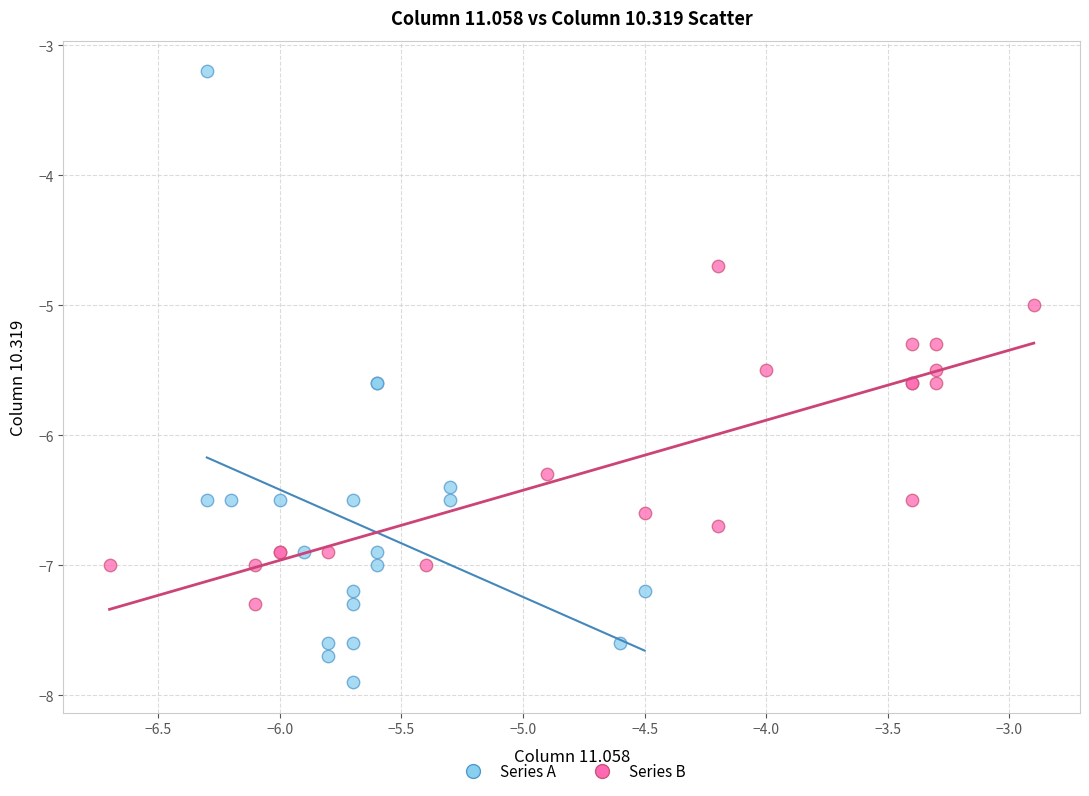

Which series contains the lowest Y value?

Series A